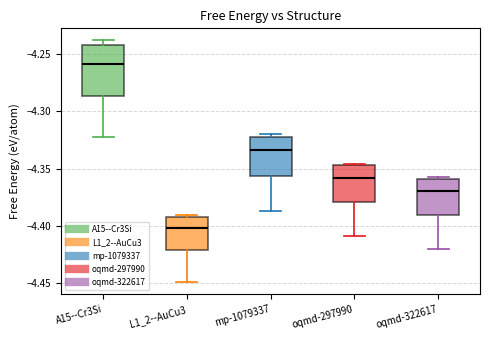

Where does the median line of the box for oqmd-297990 sit on the y-axis? The values are not printed on the chart, so give them approximately, as read against the axis.

-4.360